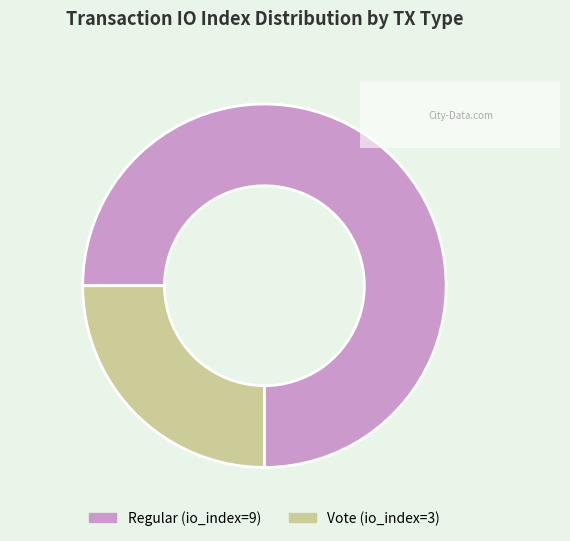

Which has a higher value, Vote (io_index=3) or Regular (io_index=9)?

Regular (io_index=9)